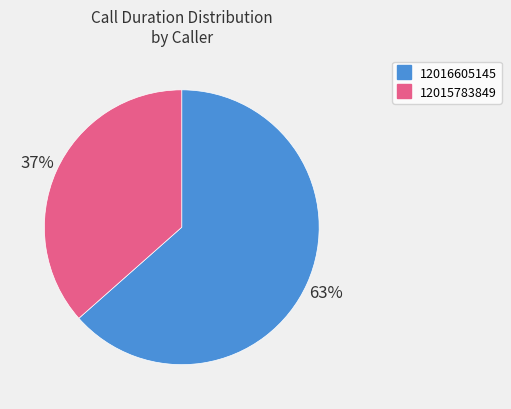

Which slice represents more than half of the pie?

12016605145